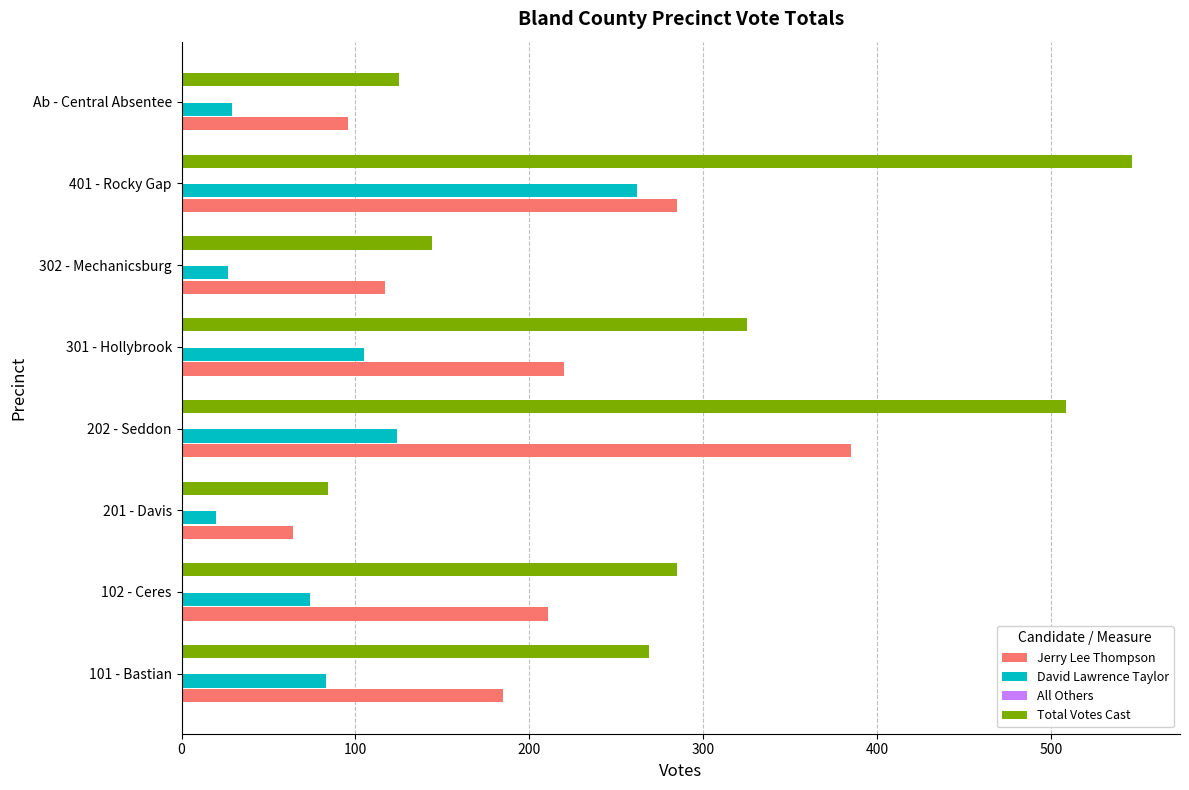

What is the sum of all David Lawrence Taylor values?

724